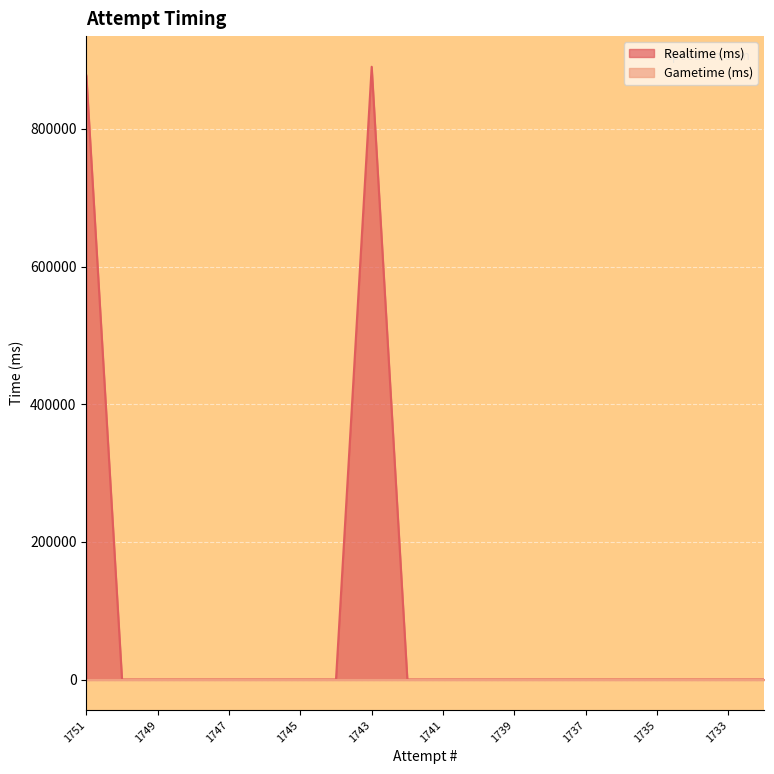

At which category does the chart reach its peak across all series?

1743